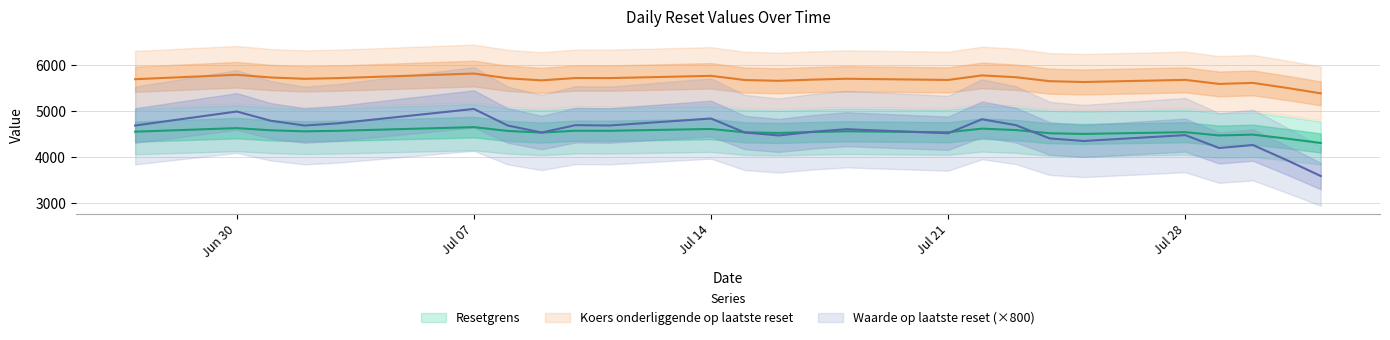

What position from the left is 2025-07-29?

22